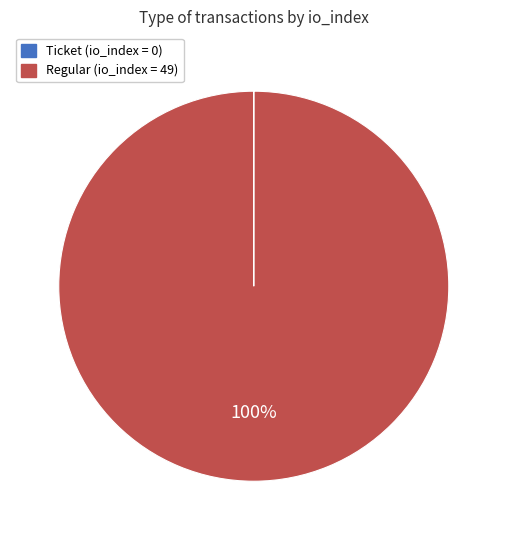

To the nearest percent, what is the difference between the largest and smallest slice percentages?

100%